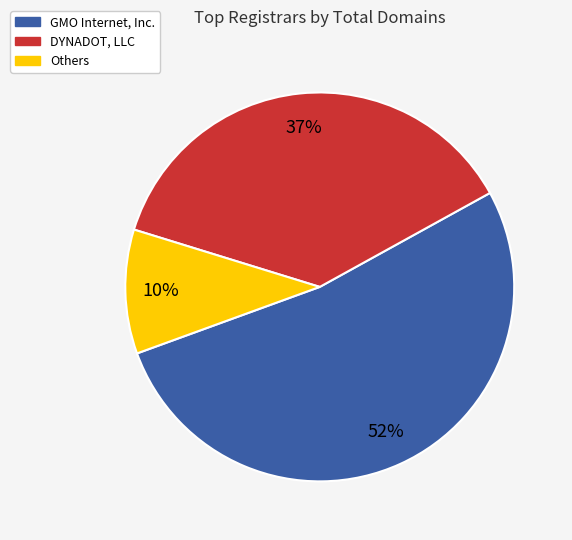

To the nearest percent, what is the average slice percentage?

33%